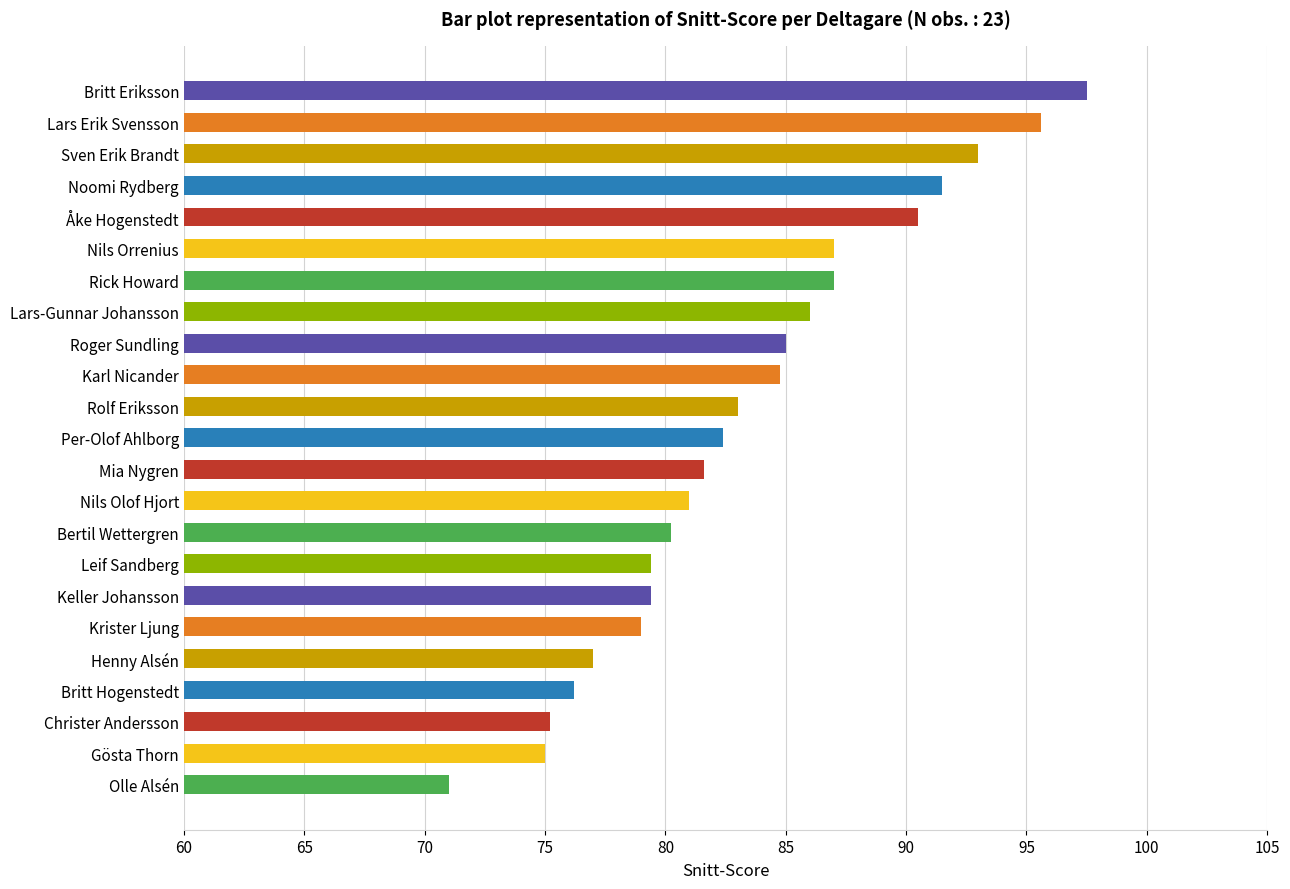

What is the sum of all values?

1918.3